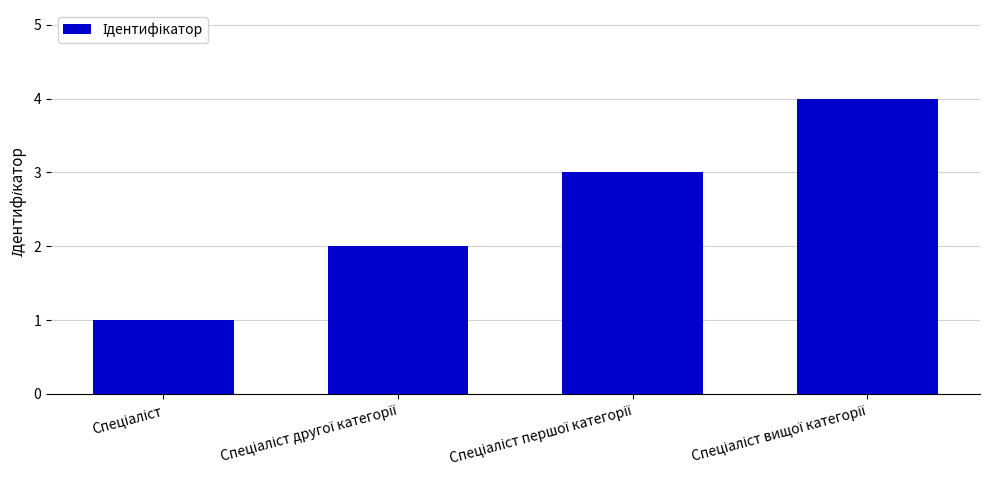

How many distinct data groups are displayed?

1